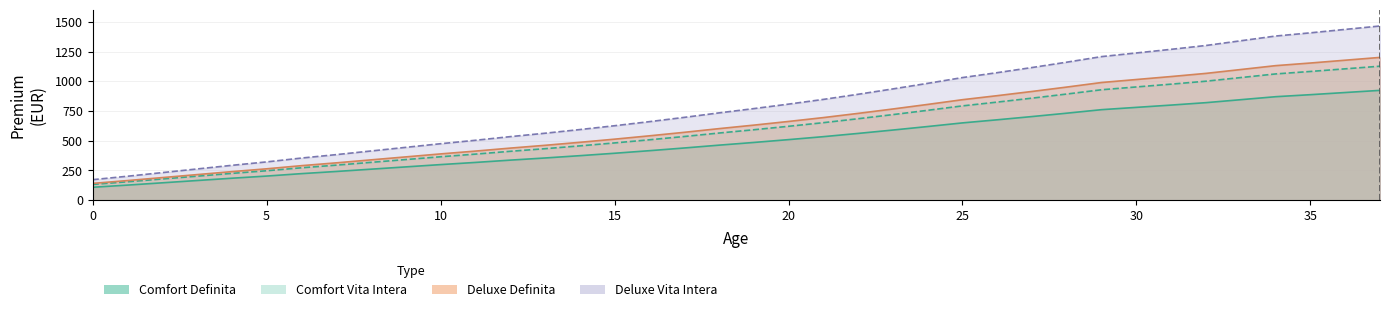

What is the spread (max minus min) of values at 26?

396.4